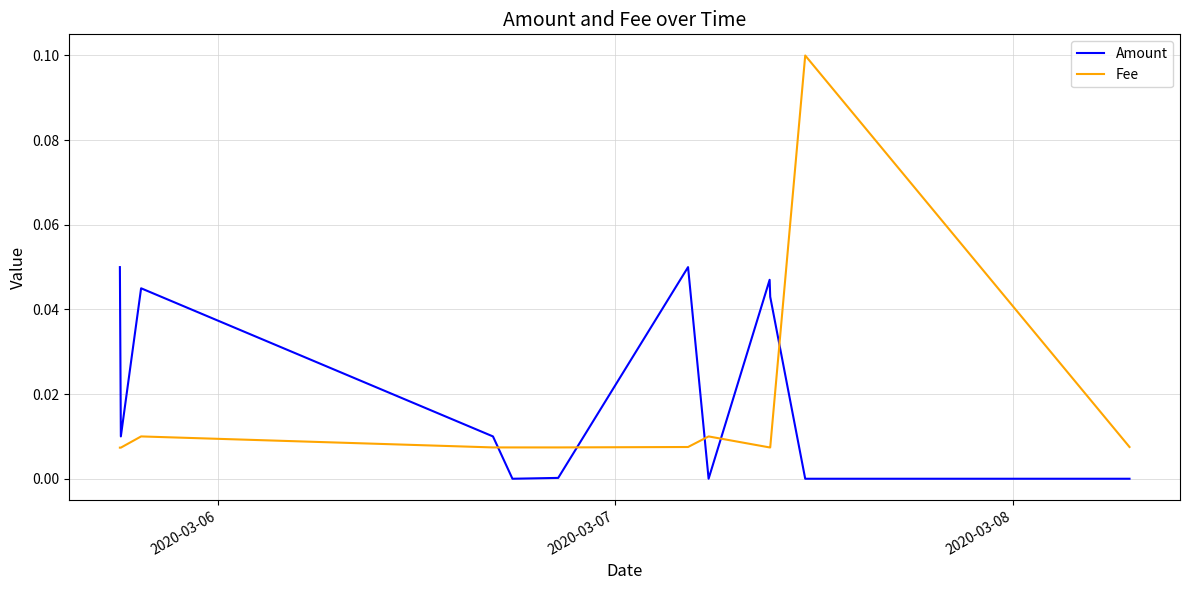

Which series ends up on top after the final intersection of Fee and Amount?

Fee